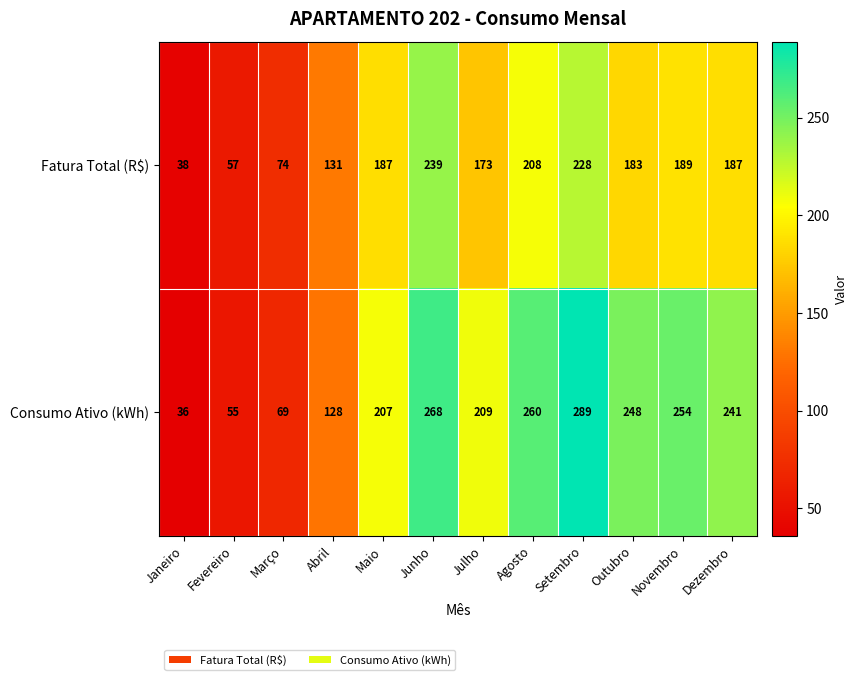

What is the minimum value shown in the chart?

36